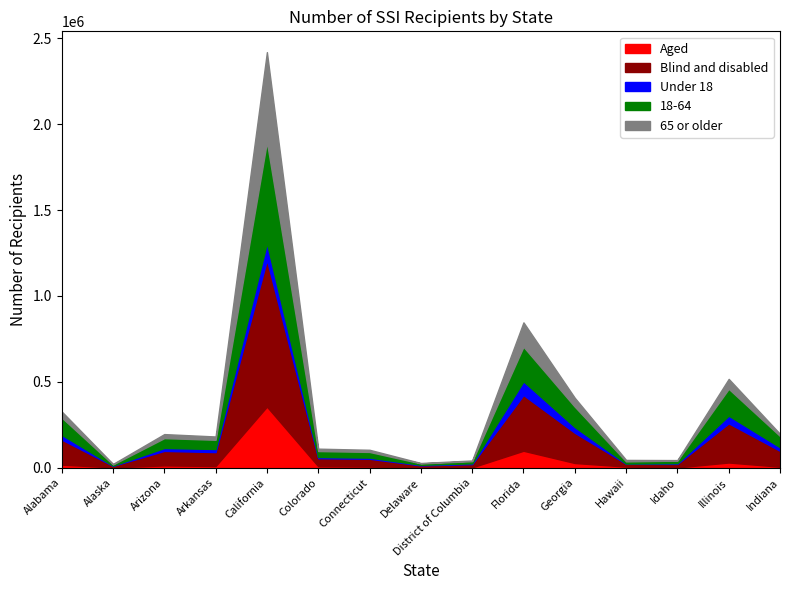

At which category is the sum across all series the highest?

California